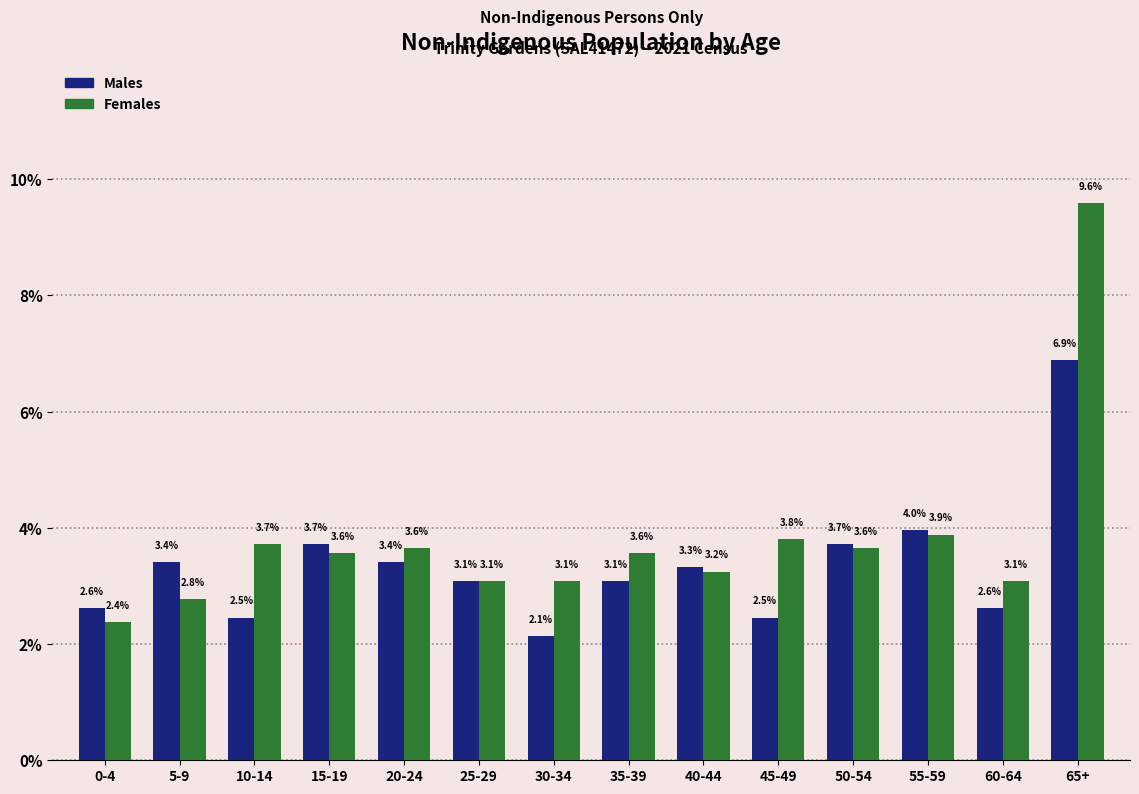

Reading left to right, transcribe all the data shown in this chart.

Males: 2.6	3.4	2.5	3.7	3.4	3.1	2.1	3.1	3.3	2.5	3.7	4.0	2.6	6.9
Females: 2.4	2.8	3.7	3.6	3.6	3.1	3.1	3.6	3.2	3.8	3.6	3.9	3.1	9.6